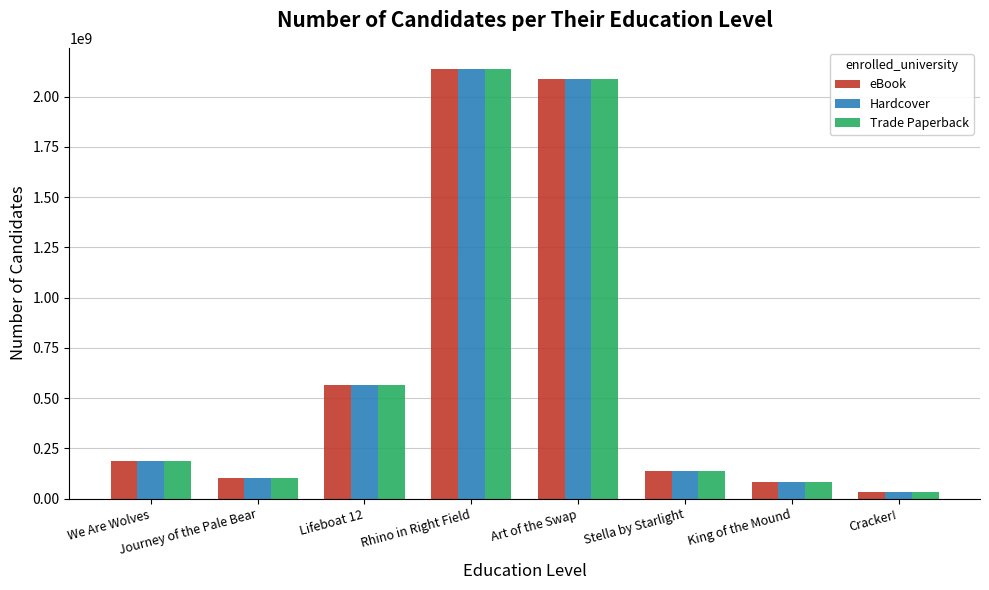

Rank the categories by Trade Paperback value from lowest to highest.

Cracker!, King of the Mound, Journey of the Pale Bear, Stella by Starlight, We Are Wolves, Lifeboat 12, Art of the Swap, Rhino in Right Field